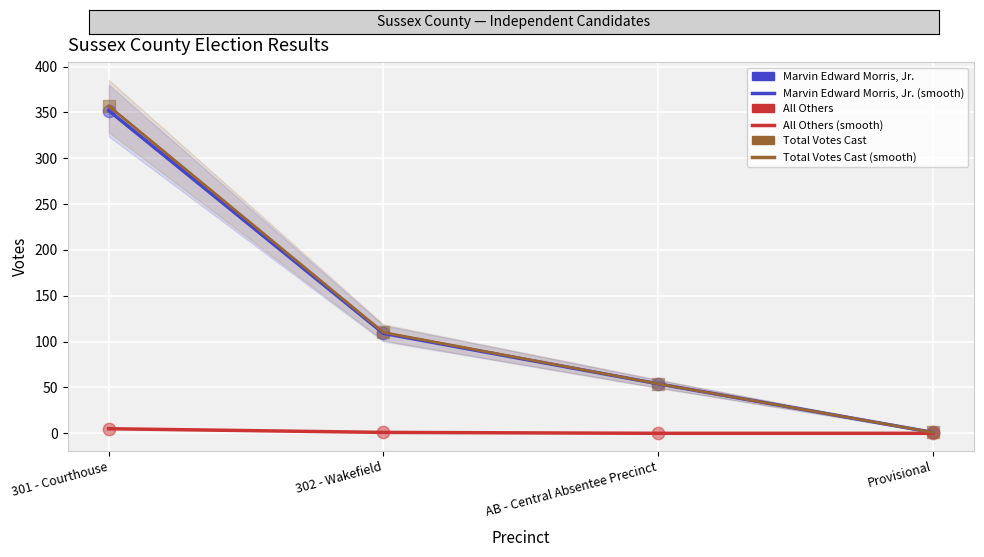

Which series contains the lowest Y value?

All Others